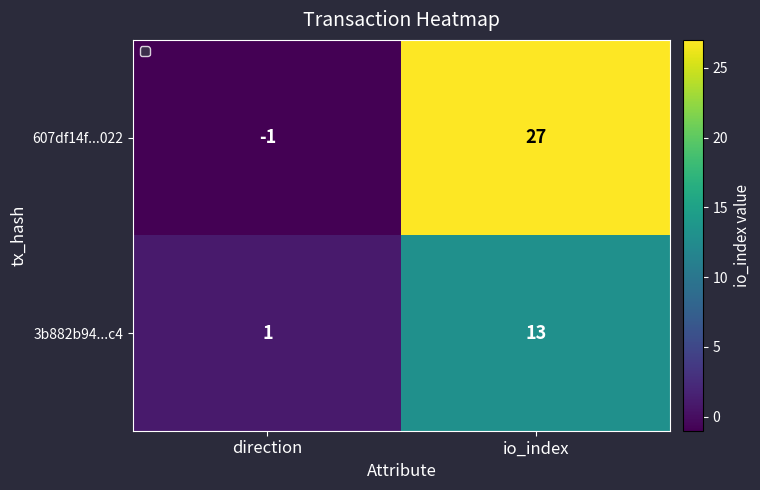

At which category is the sum across all series the highest?

io_index